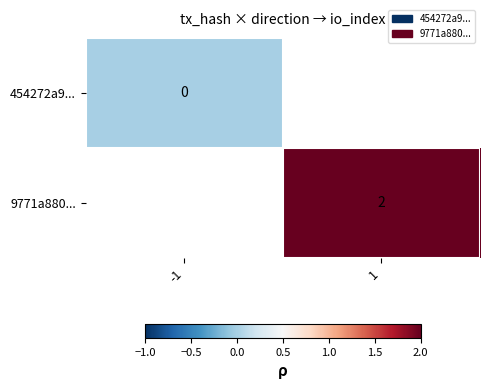

The value of 9771a880... at 1 is 1. True or false?

False